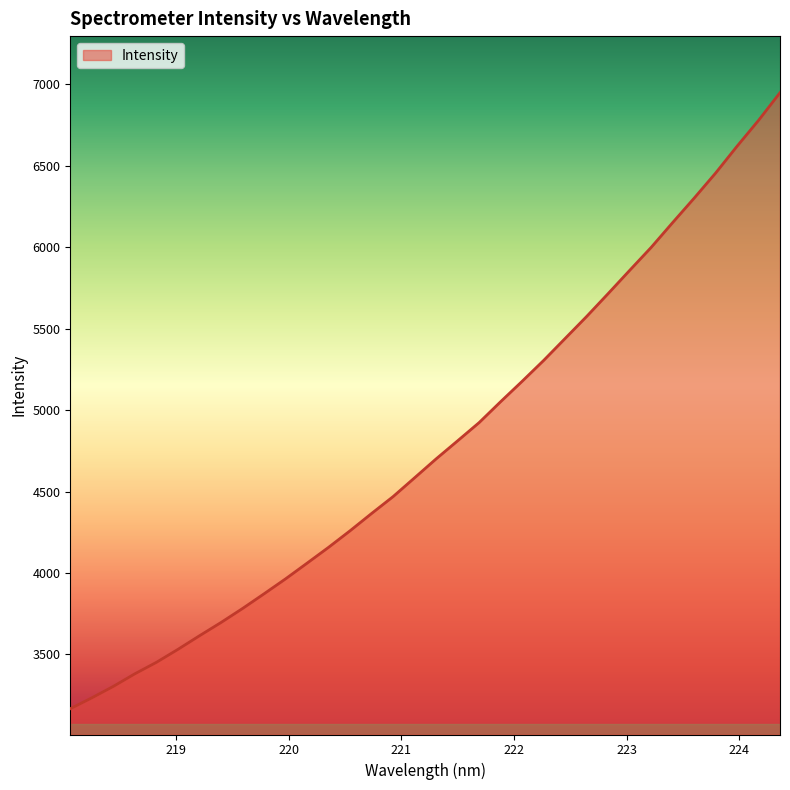

What is the greatest value displayed?

6949.5